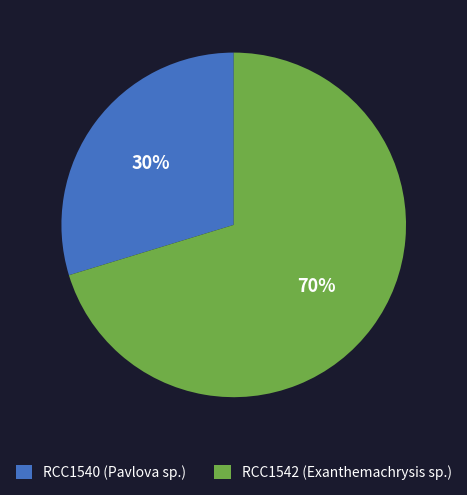

The RCC1542 (Exanthemachrysis sp.) slice represents 82% of the pie. True or false?

False